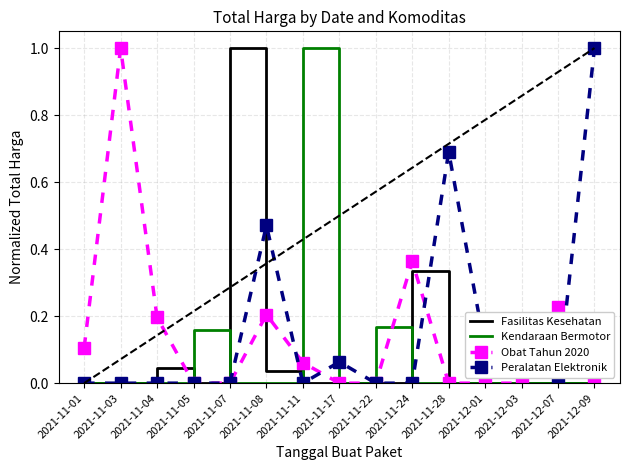

What is the difference between the maximum and minimum values in the Fasilitas Kesehatan series?

1.0